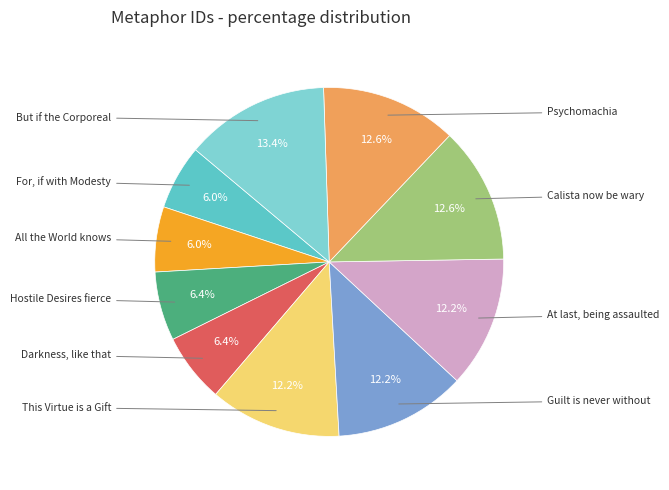

Does Hostile Desires fierce represent more than half of the total?

No